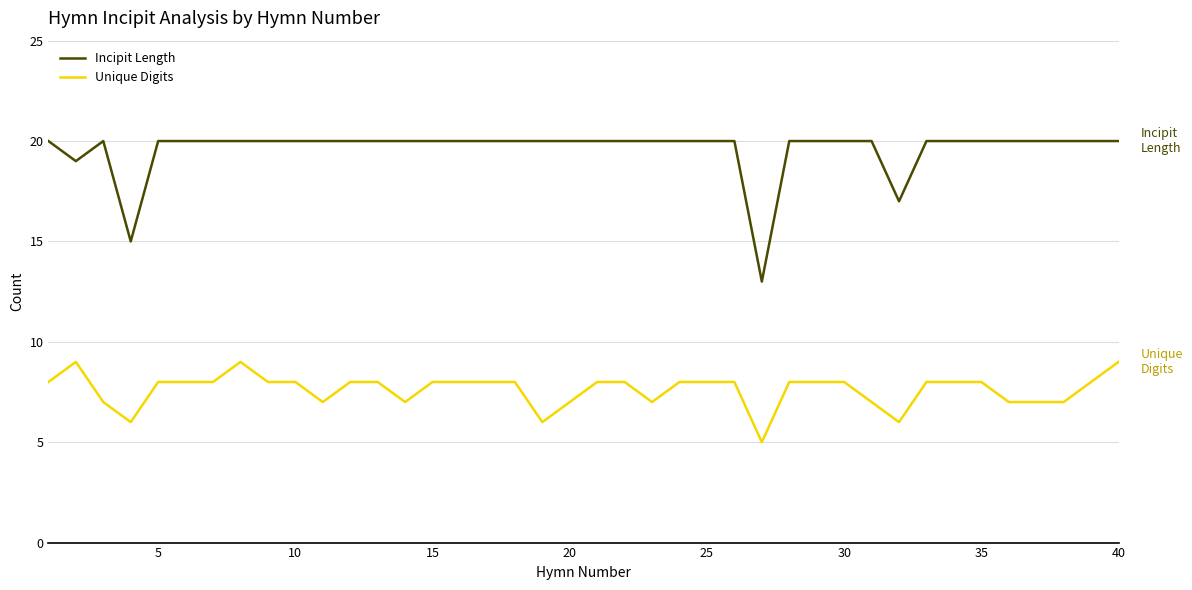

What is the minimum value shown in the chart?

5